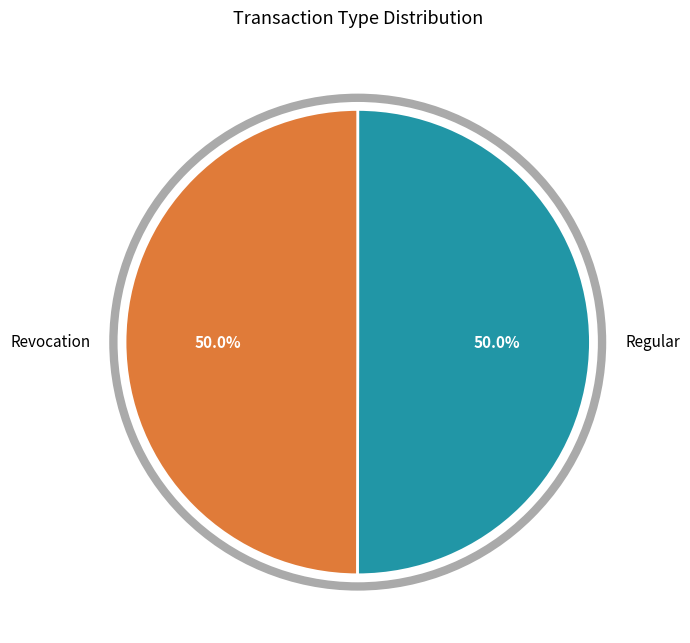

What is the ratio of the value at Regular to the value at Revocation?

1.0